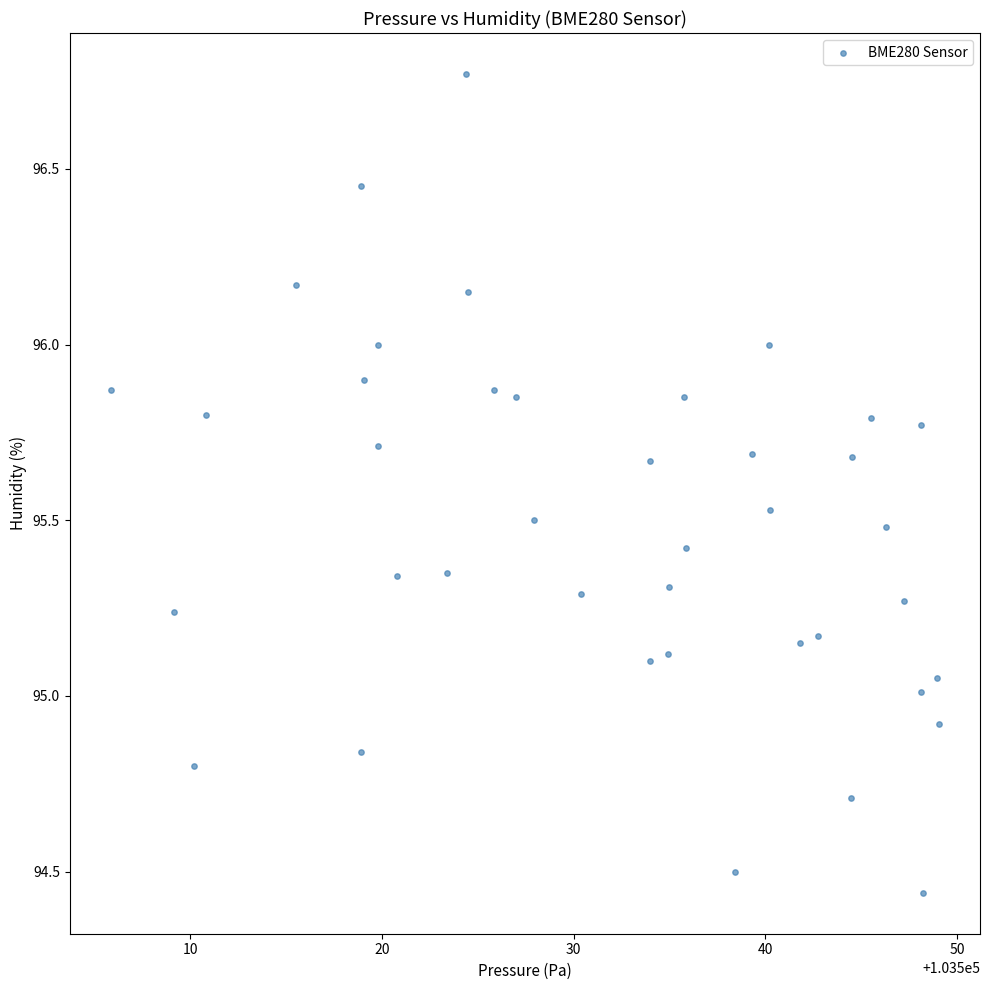

What is the range of X values (max minus min)?

43.1